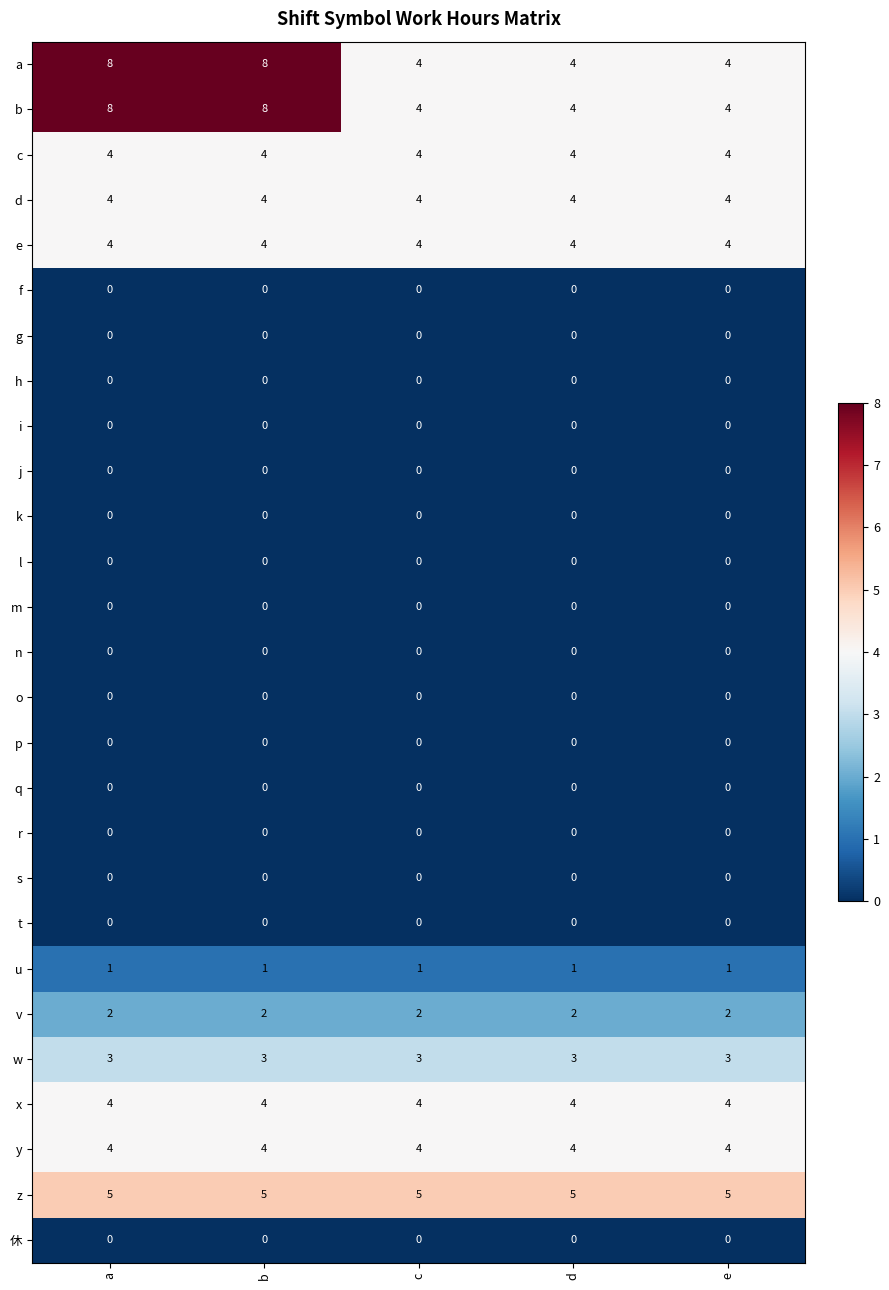

How many data points does each series have?

5